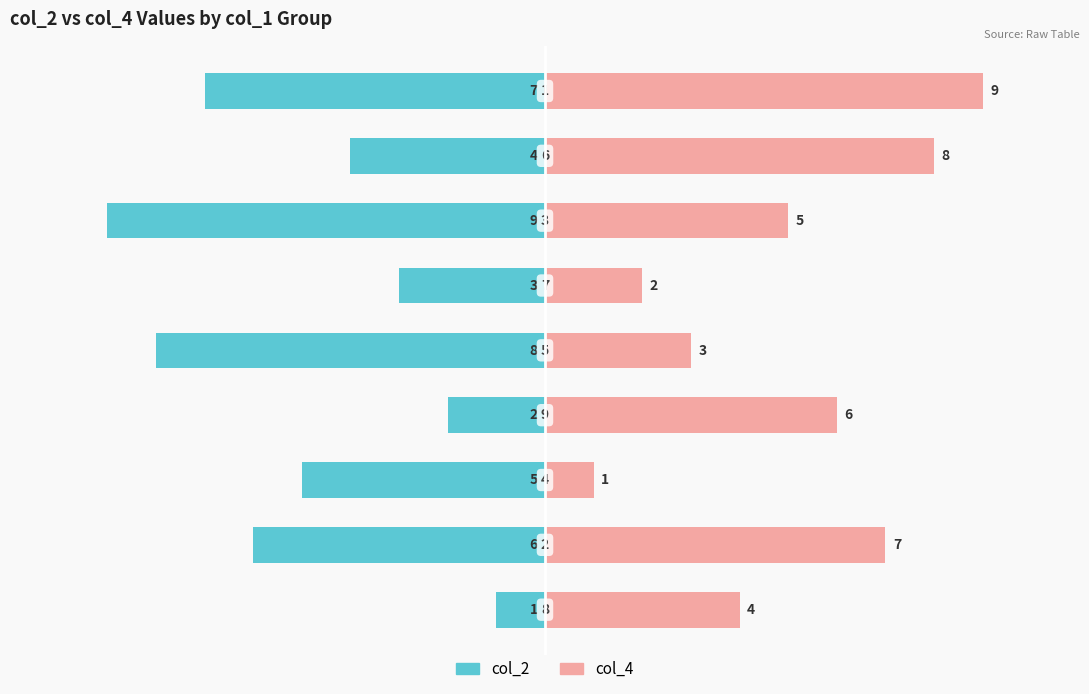

Is the value of col_2 at 7 greater than the value of col_4 at 1?

No